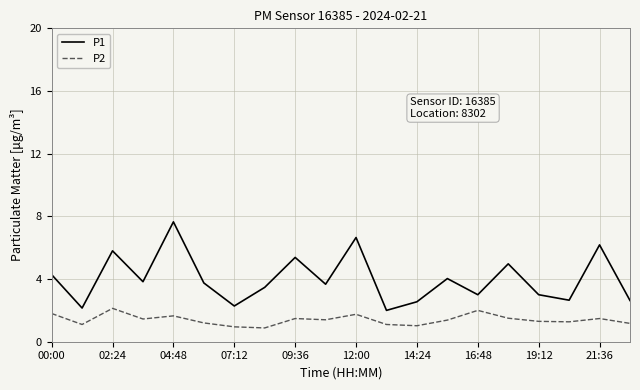

Which series has the largest total across all categories?

P1